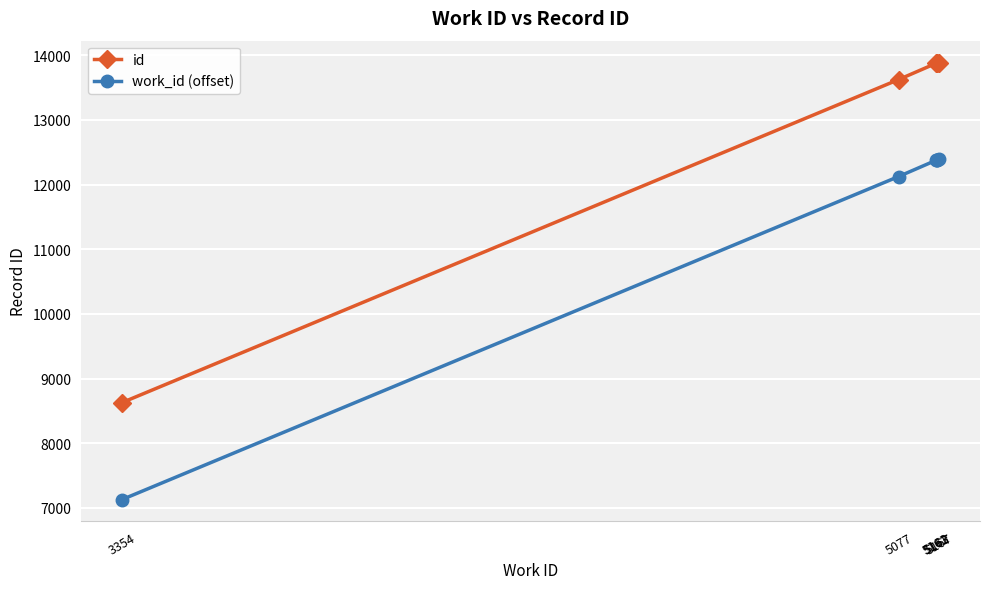

Is it true that work_id (offset) equals 12389 at 5167?

True